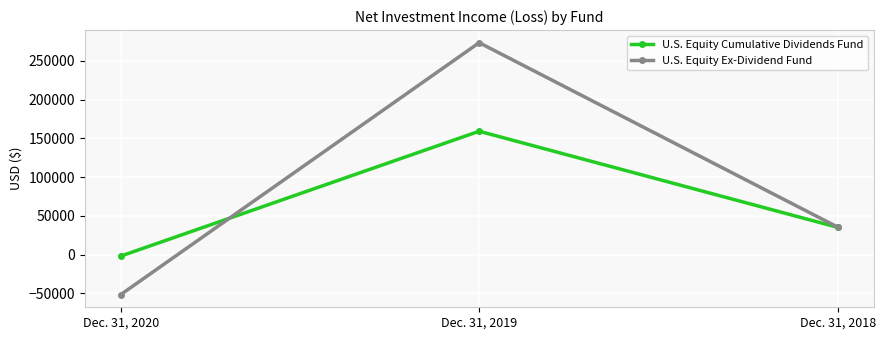

At which label does U.S. Equity Ex-Dividend Fund first exceed 35457?

Dec. 31, 2019